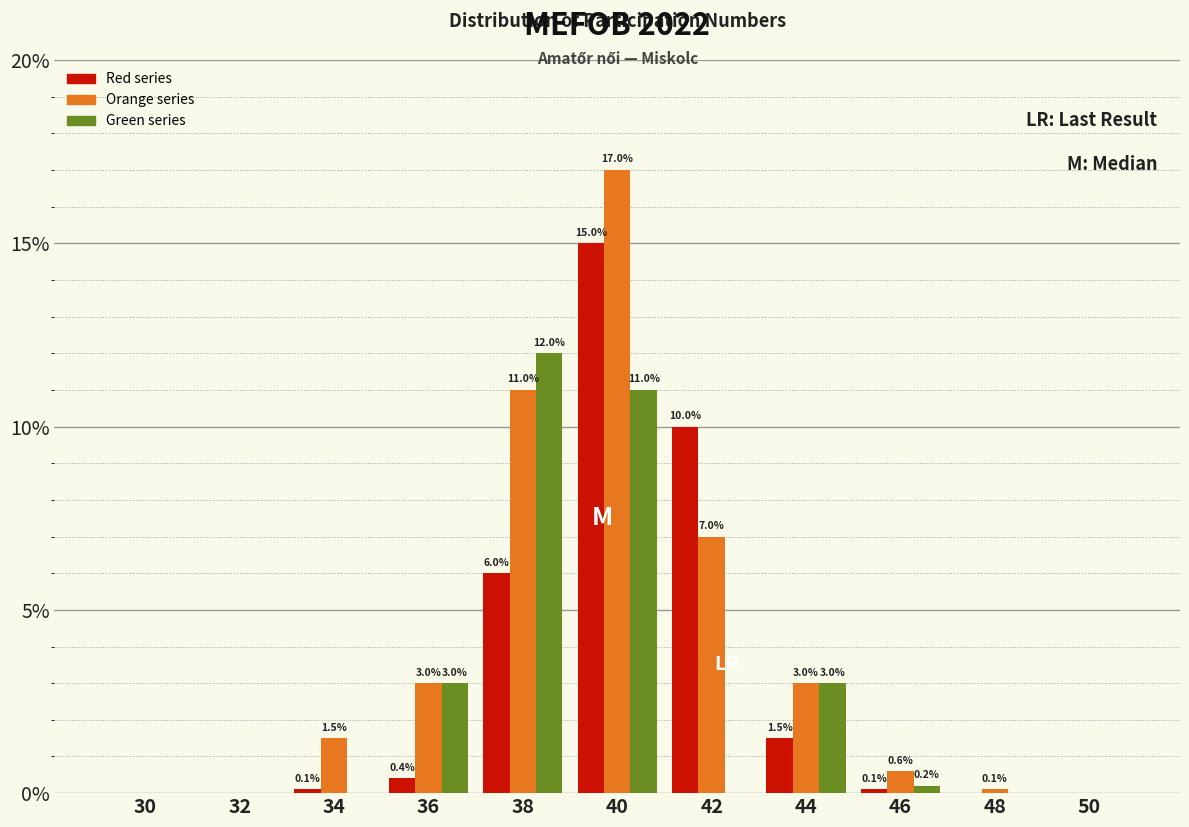

Reading left to right, what are all the values shown in this chart?

Red series: 30=0.0	32=0.0	34=0.1	36=0.4	38=6.0	40=15.0	42=10.0	44=1.5	46=0.1	48=0.0	50=0.0
Orange series: 30=0.0	32=0.0	34=1.5	36=3.0	38=11.0	40=17.0	42=7.0	44=3.0	46=0.6	48=0.1	50=0.0
Green series: 30=0.0	32=0.0	34=0.0	36=3.0	38=12.0	40=11.0	42=0.0	44=3.0	46=0.2	48=0.0	50=0.0